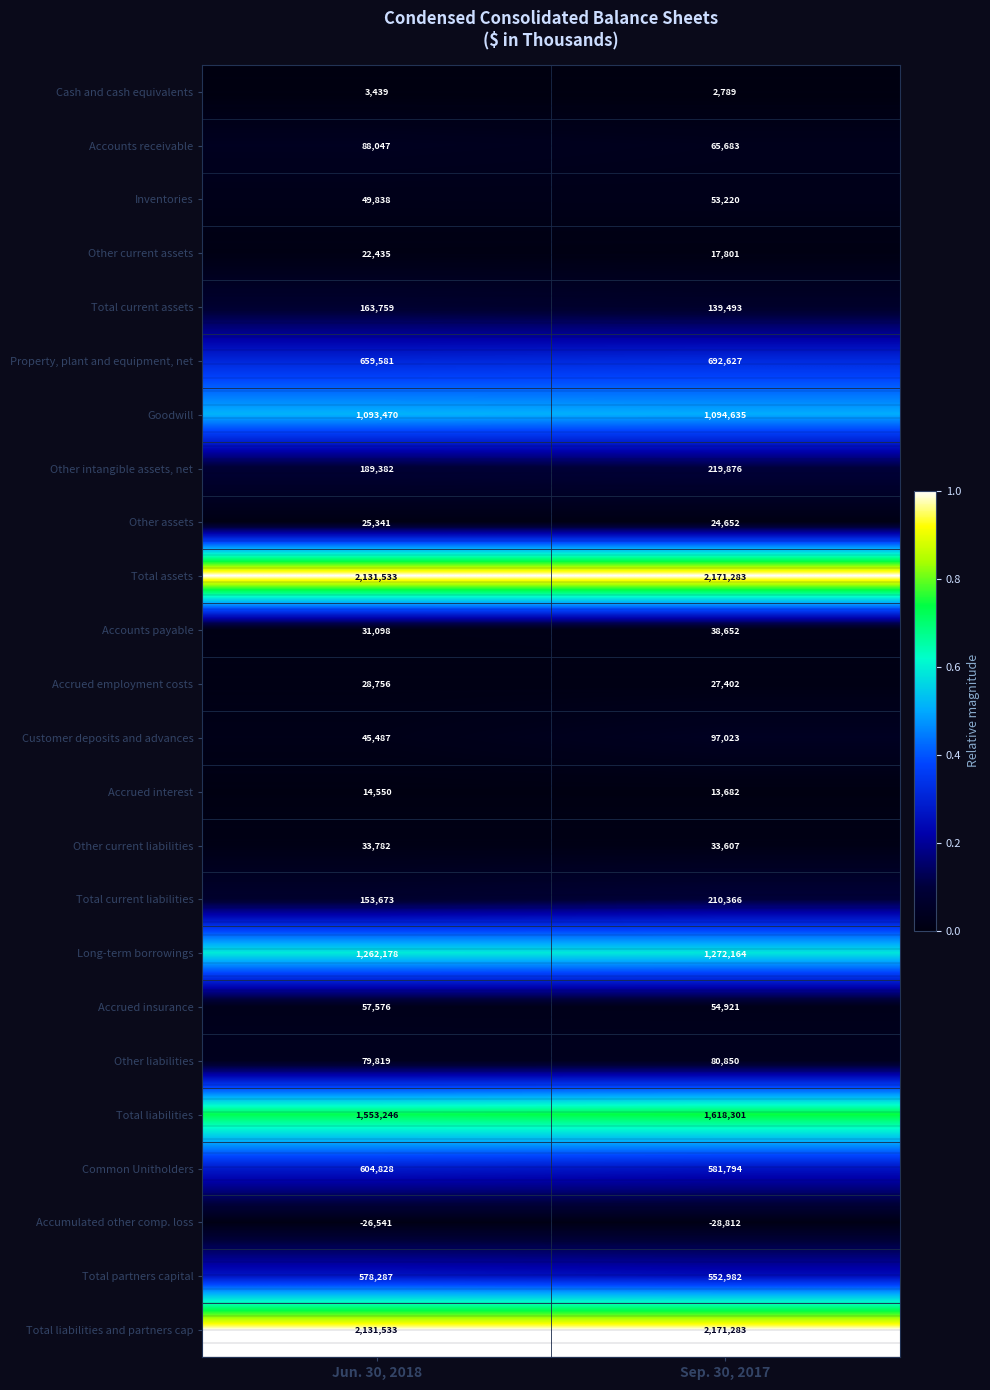

Which series has the largest range (max minus min)?

Total liabilities